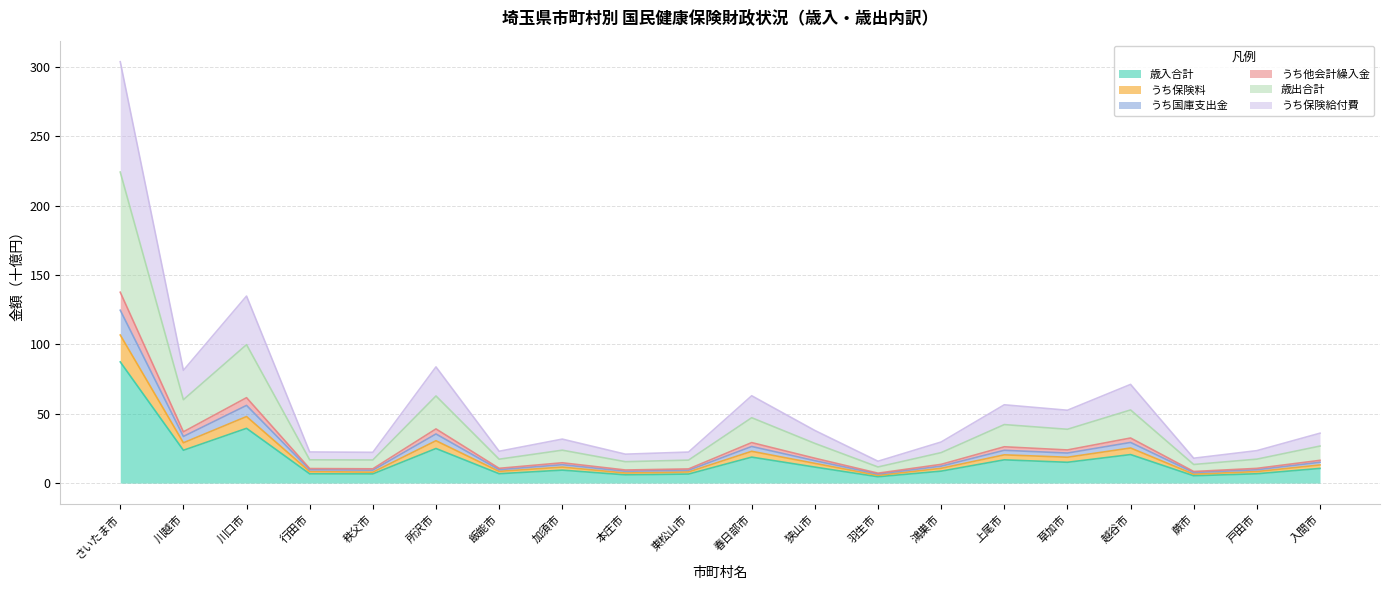

Between 入間市 and 春日部市, which is larger?

春日部市